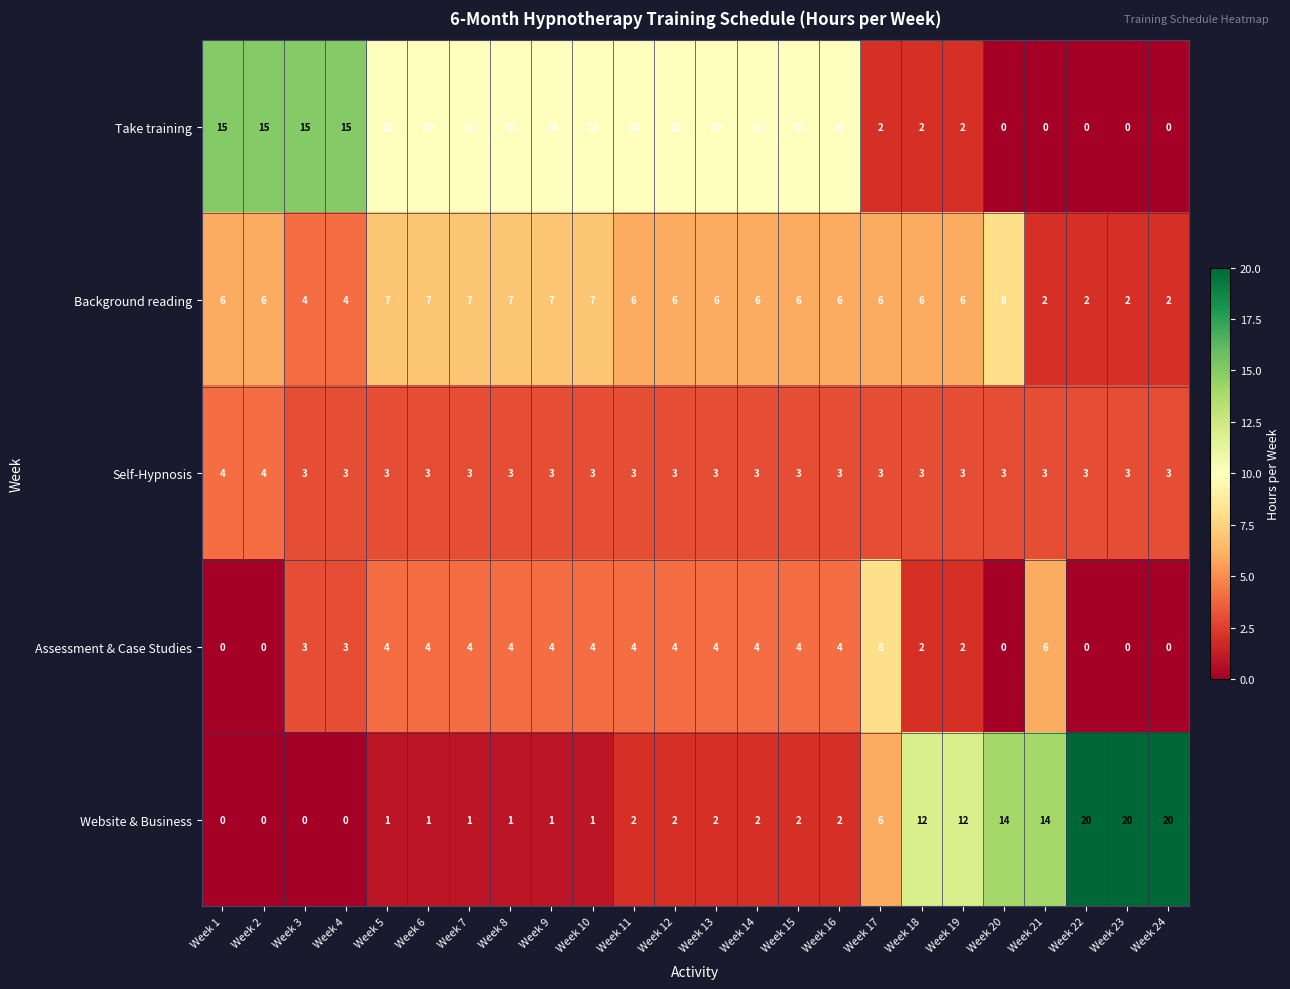

The value of Take training at Week 8 is 17. True or false?

False